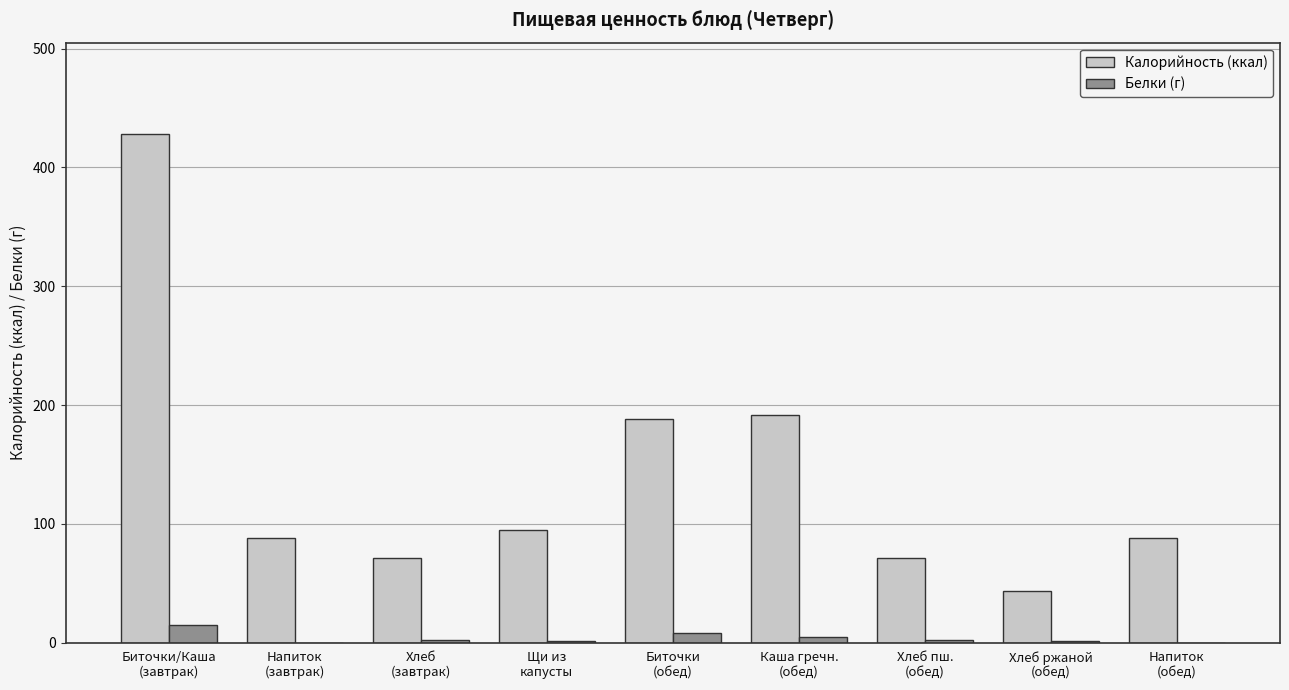

Is the value of Калорийность (ккал) at Хлеб ржаной
(обед) greater than the value of Белки (г) at Напиток
(завтрак)?

Yes